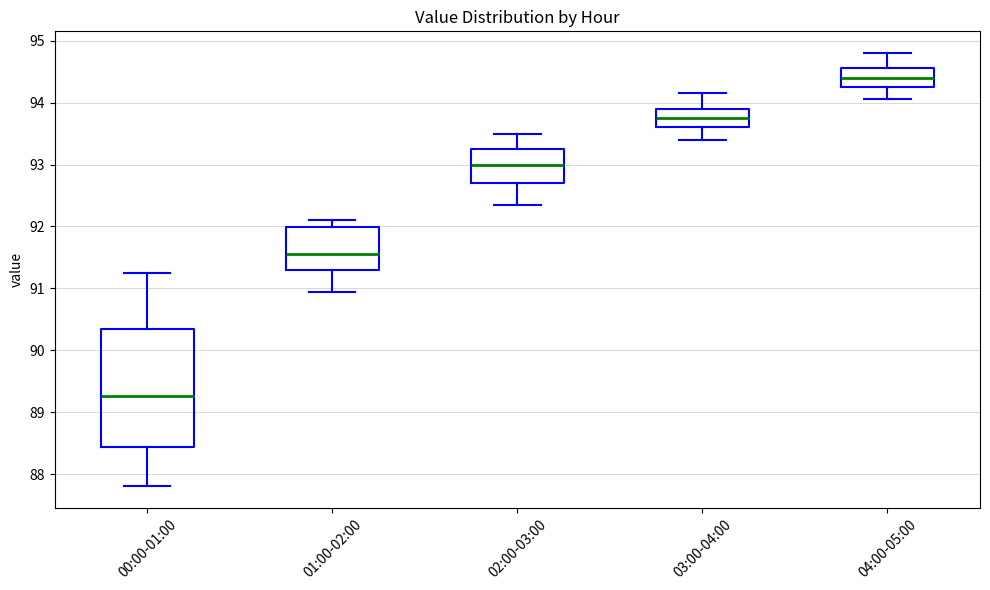

Which box's median line is the lowest?

00:00-01:00